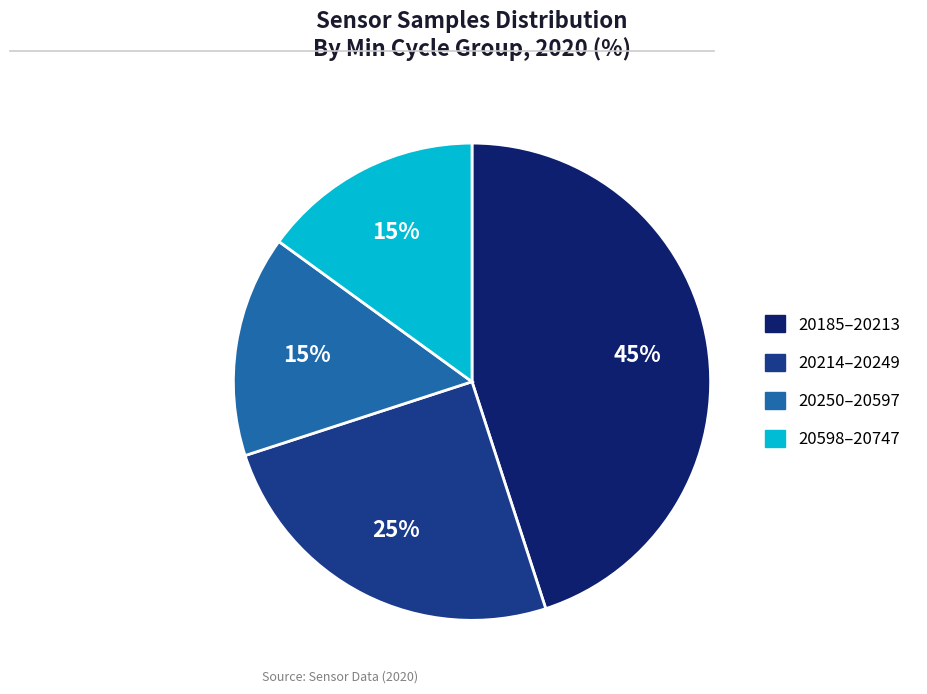

To the nearest percent, what is the average slice percentage?

25%